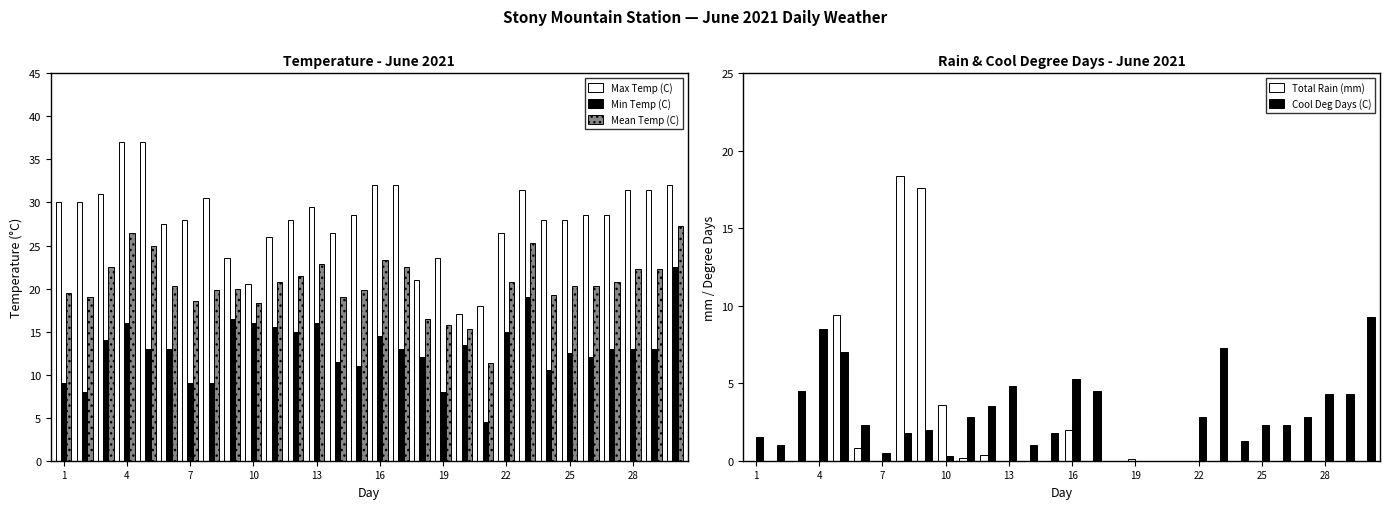

The value of Total Rain (mm) at 13 is -9.7. True or false?

False